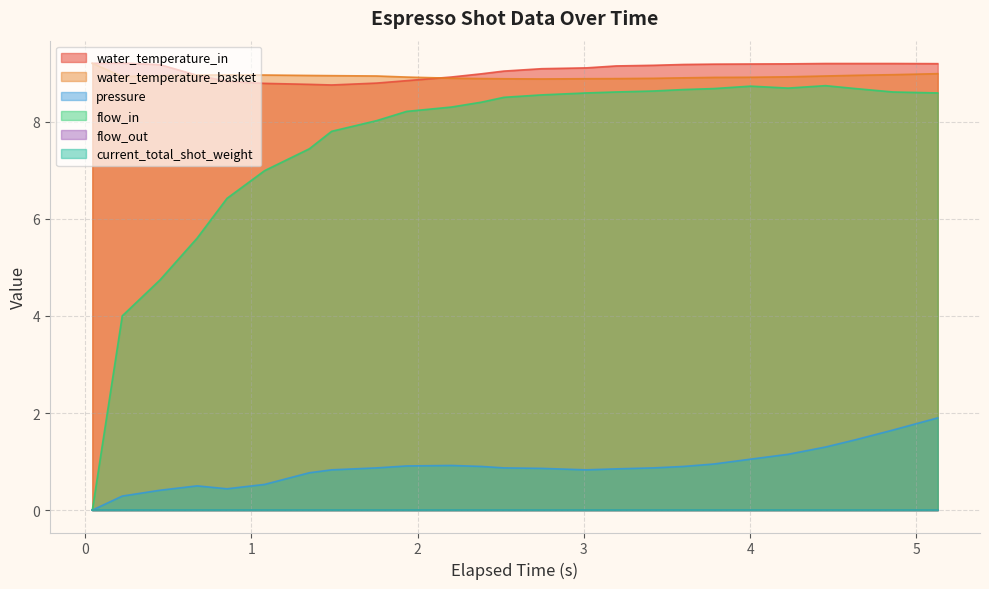

Does the chart have visible grid lines?

Yes